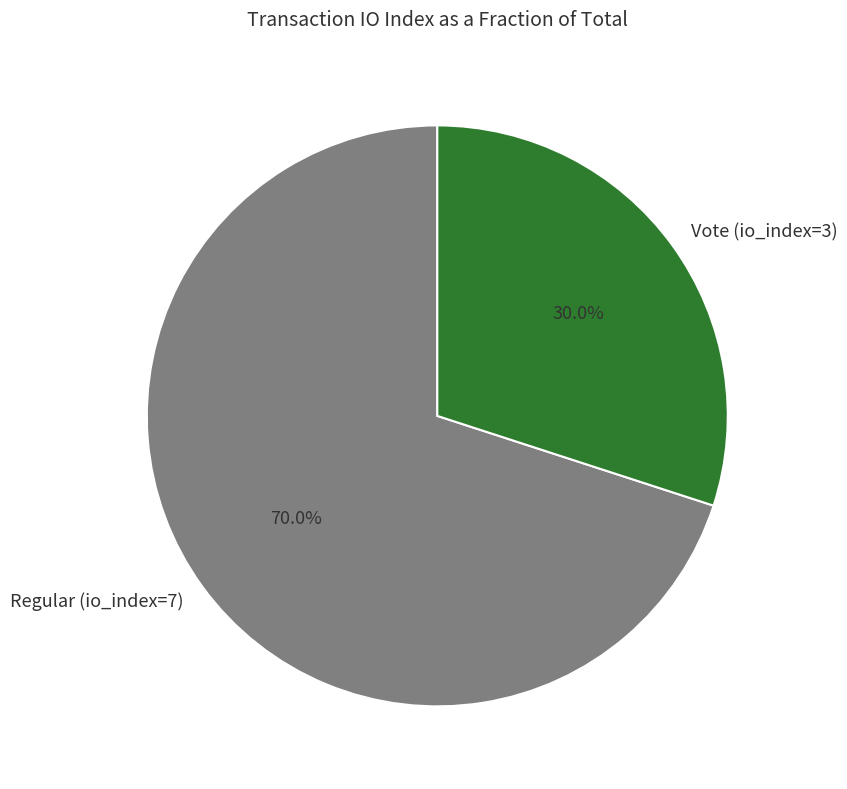

True or false: Vote (io_index=3) accounts for 30% of the total.

True